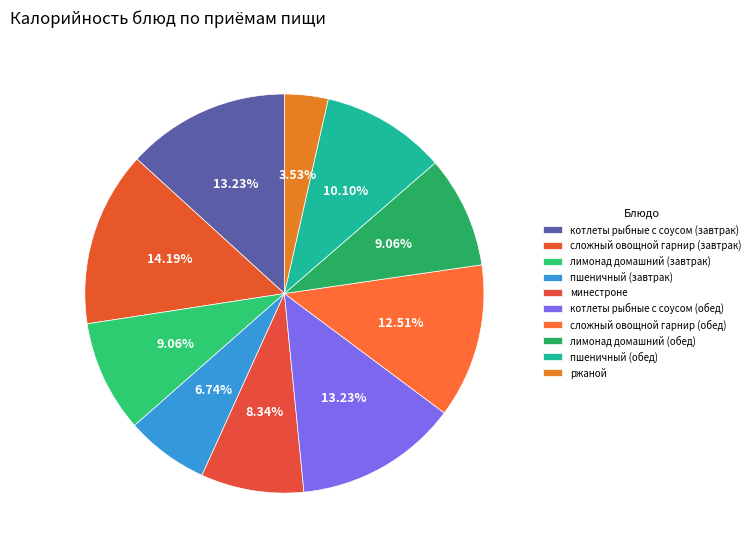

Approximately how many times larger is the value at пшеничный (обед) compared to лимонад домашний (обед)?

1.1